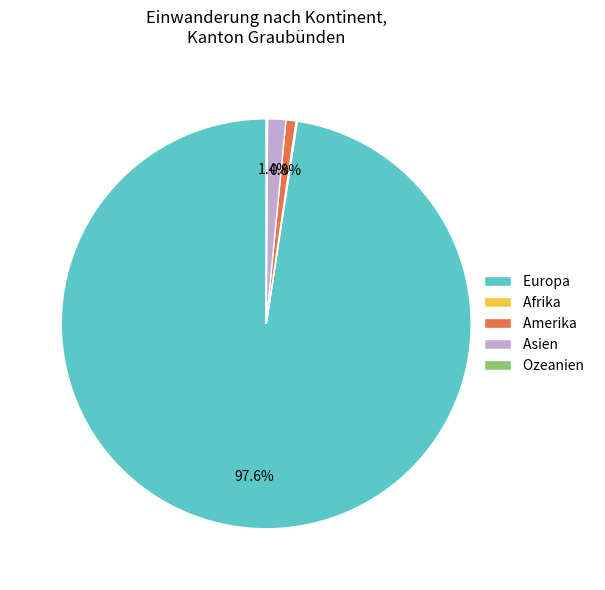

Which category has the biggest portion of the pie?

Europa